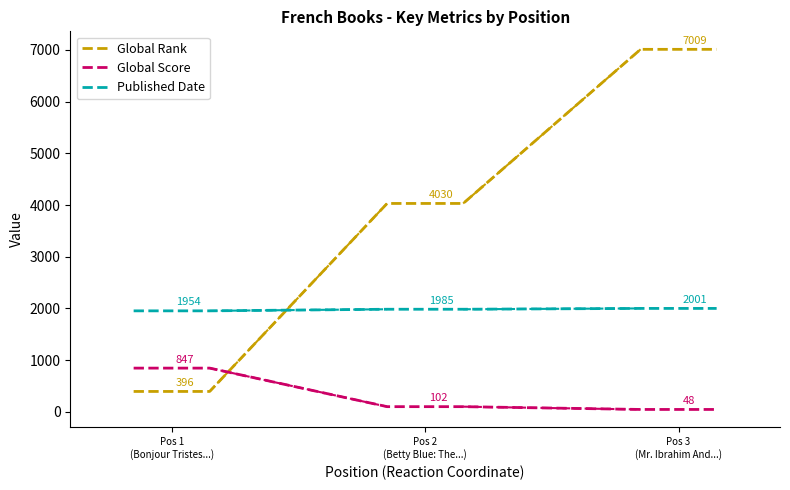

Which series has the largest range (max minus min)?

Global Rank